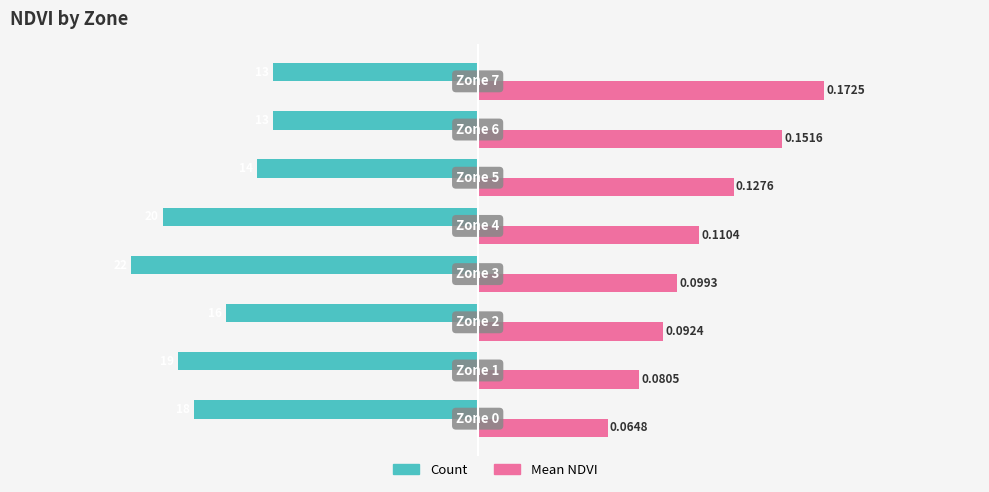

List the series in order of their peak value, highest first.

Mean NDVI, Count